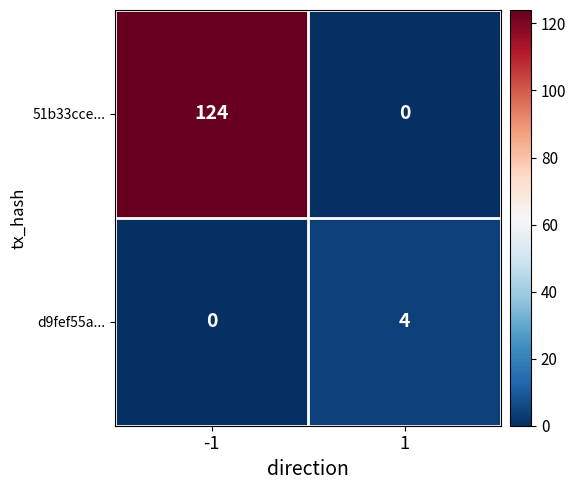

Count the number of data series in this chart.

2